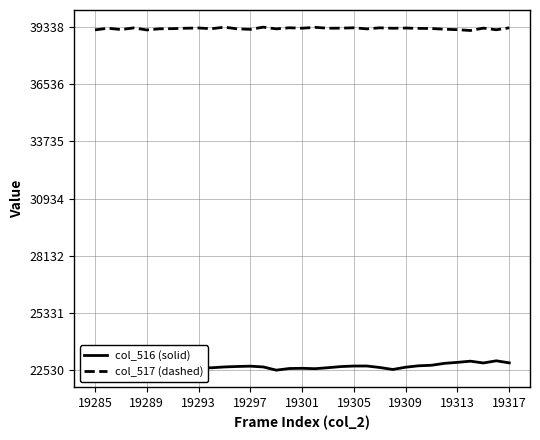

What is the highest value of the col_517 (dashed) series?

39338